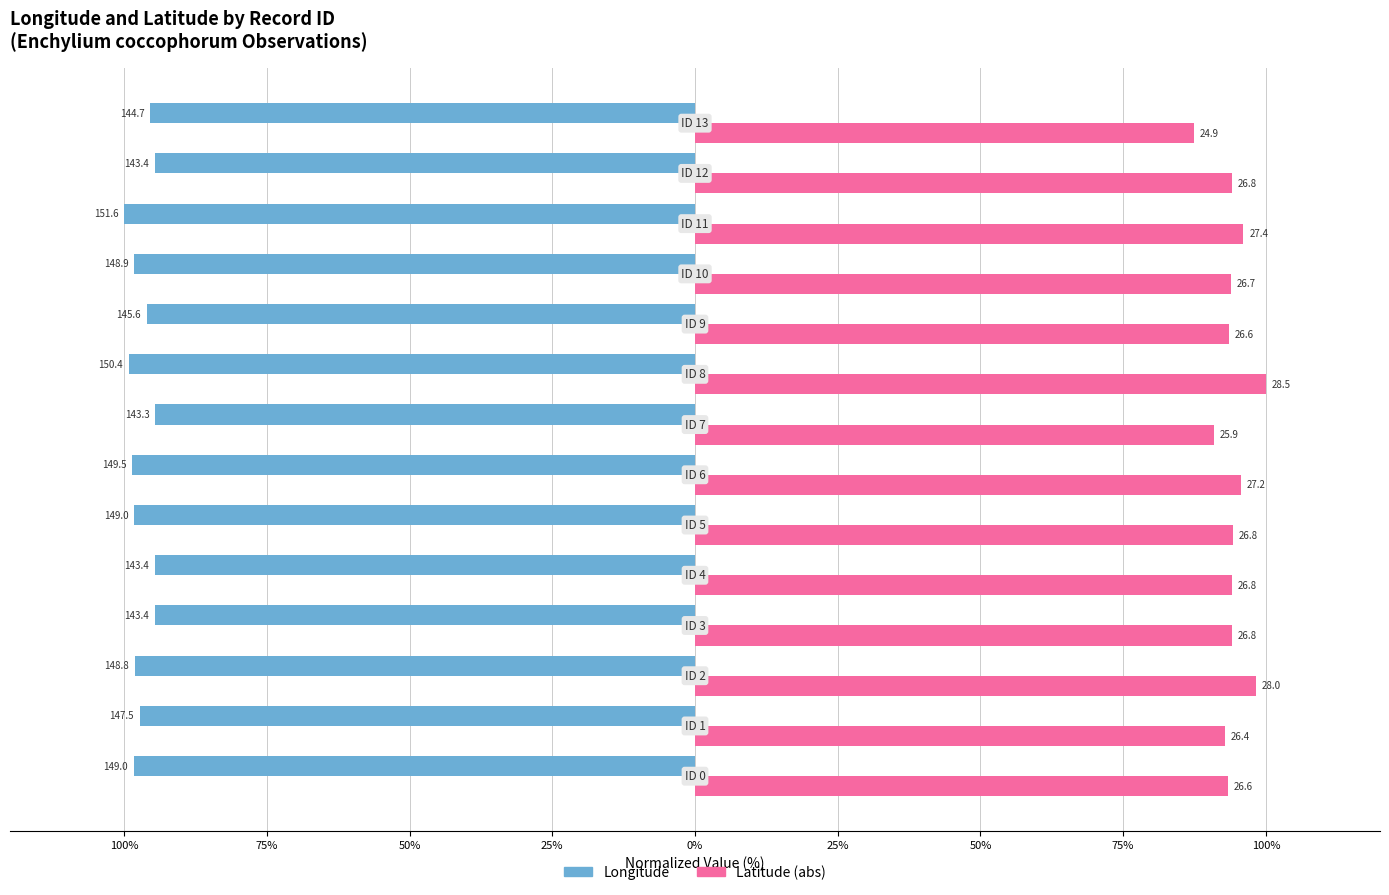

At how many categories does at least one series exceed 10?

14